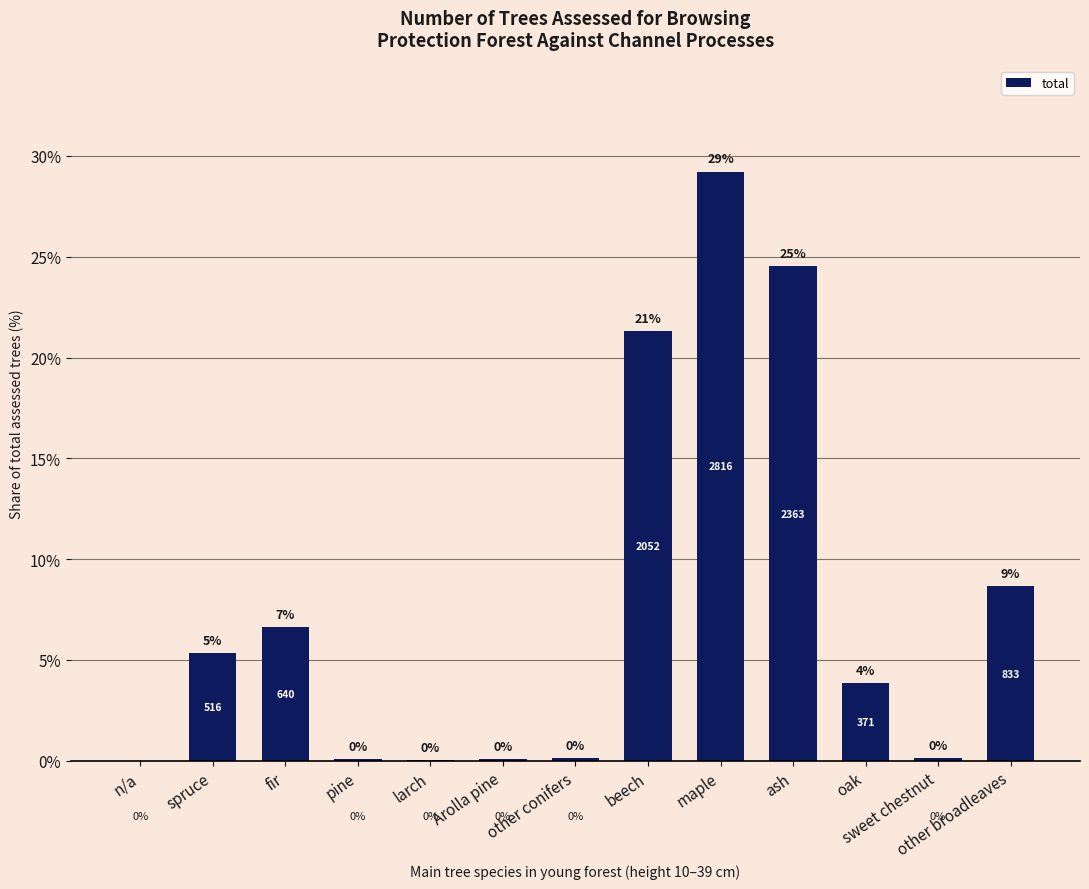

Are the bars horizontal?

No